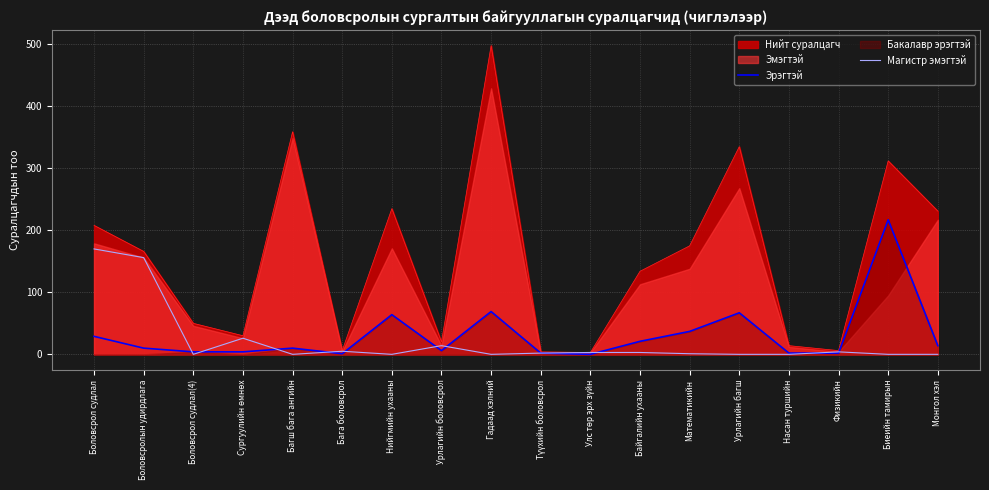

What is the maximum value for Нийт суралцагч?

498